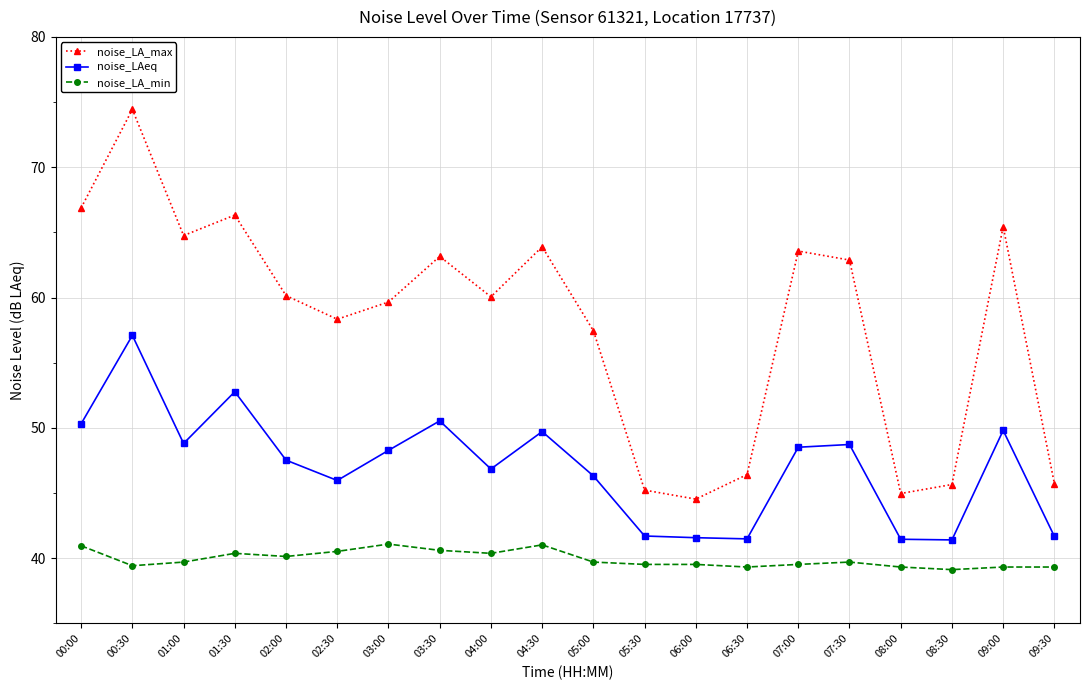

What position from the right is 07:00?

6